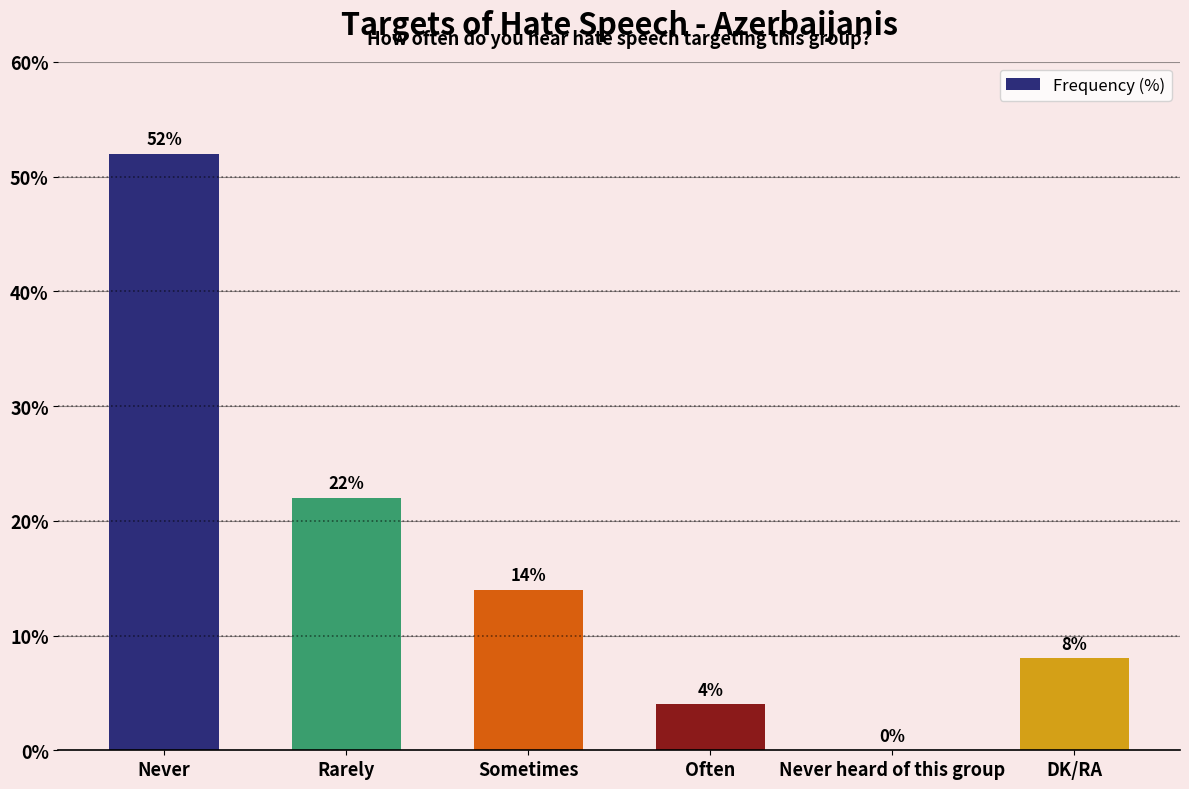

Reading left to right, transcribe all the data shown in this chart.

Never=52	Rarely=22	Sometimes=14	Often=4	Never heard of this group=0	DK/RA=8